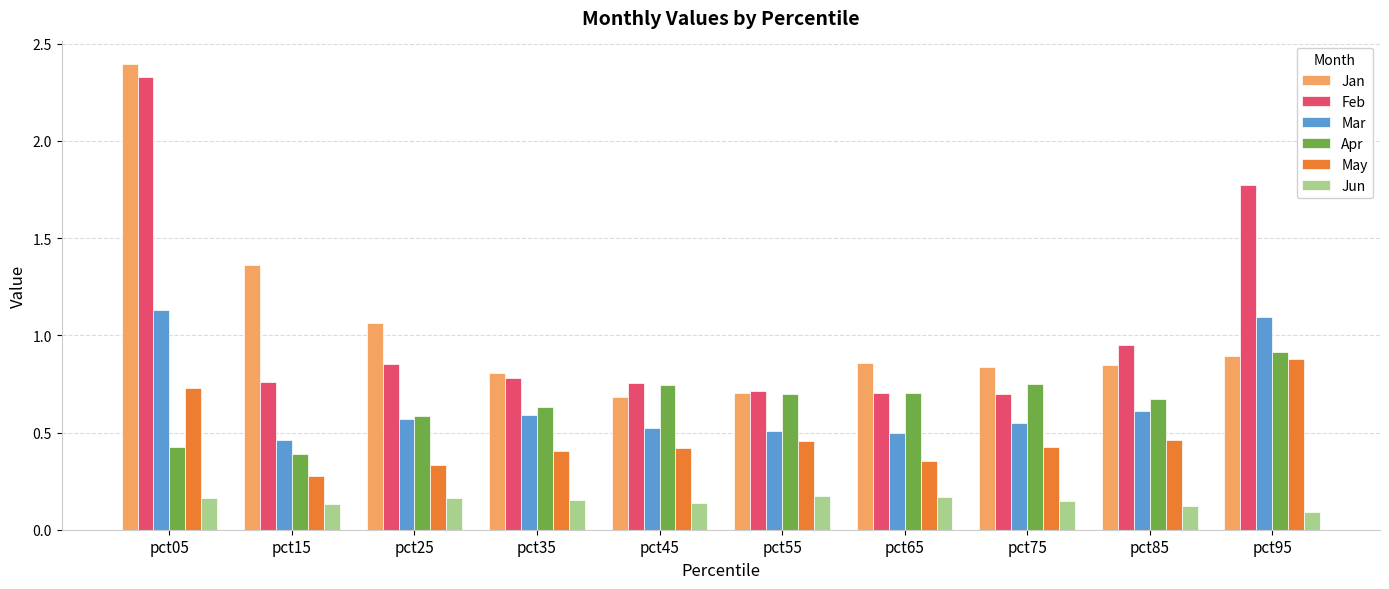

How many categories are shown in the chart?

10